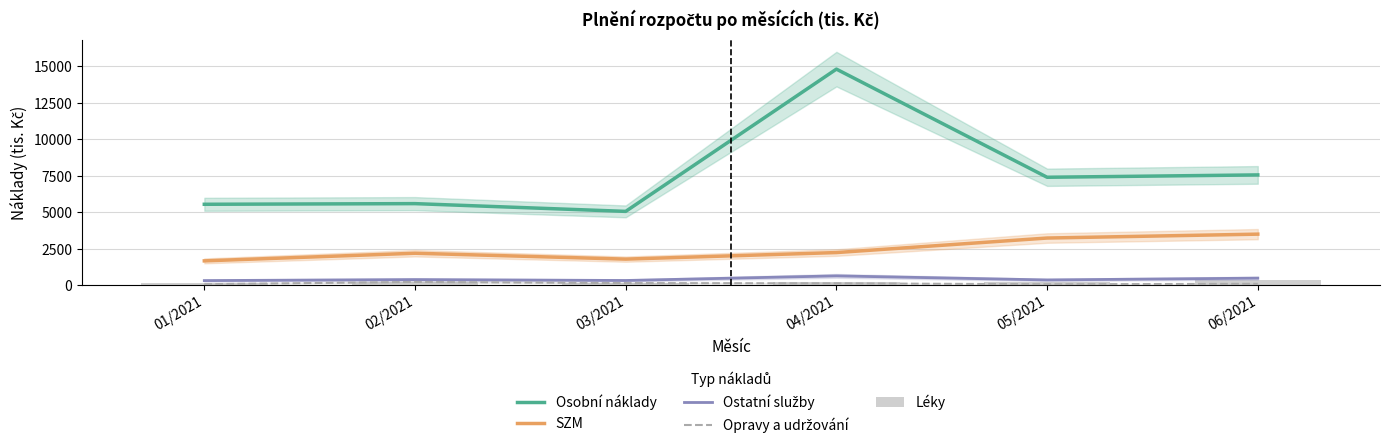

What position from the left is 04/2021?

4